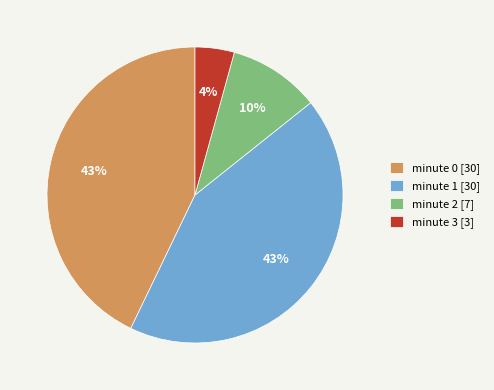

Does minute 0 represent more than half of the total?

No